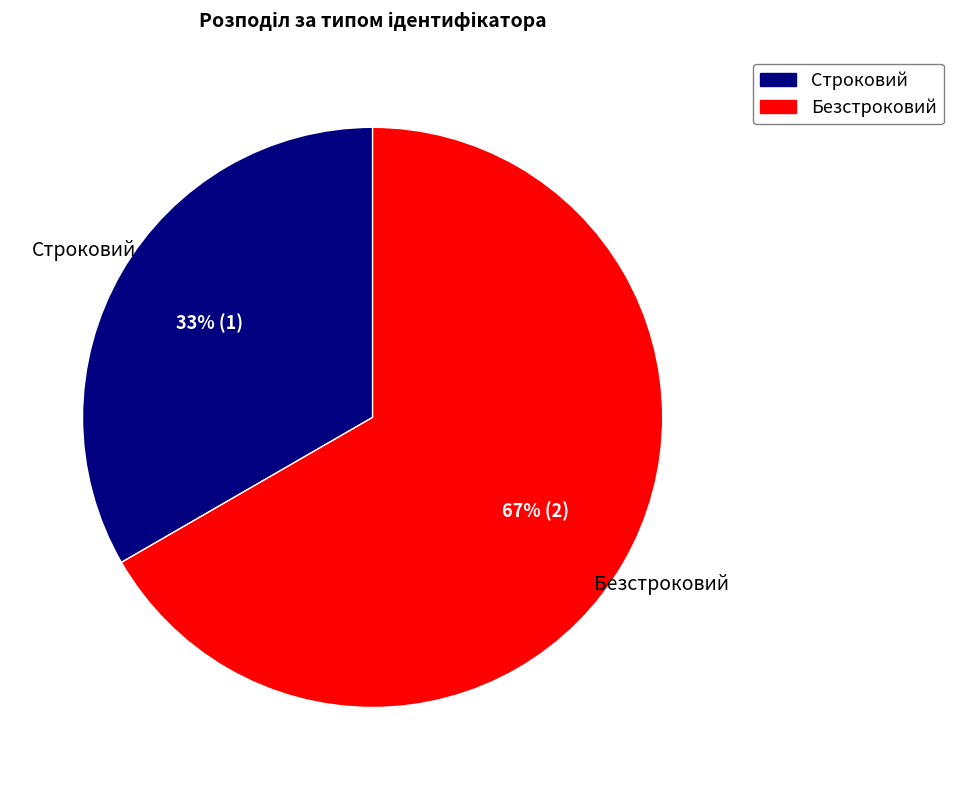

Does any single category account for the majority?

Yes